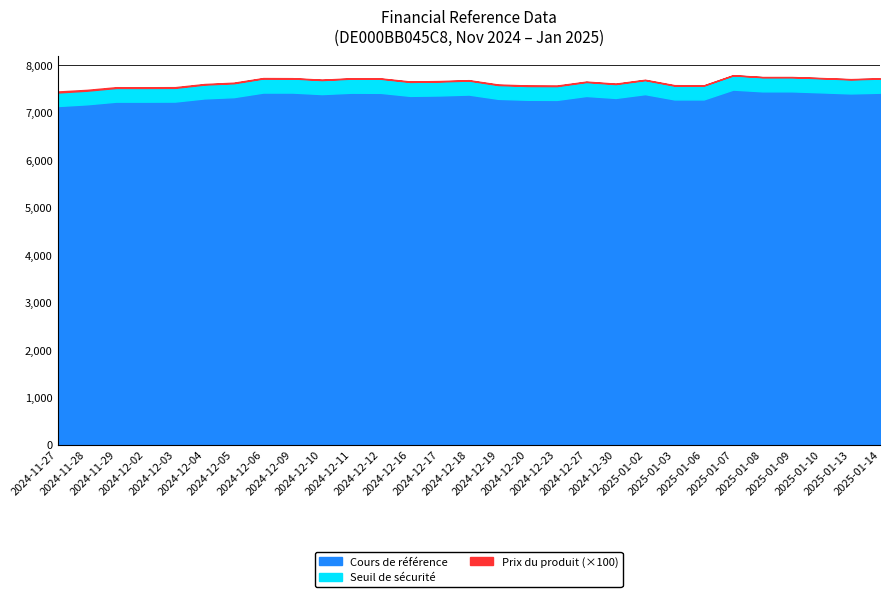

Is it true that Prix du produit equals 0.1 at 2024-12-12?

True